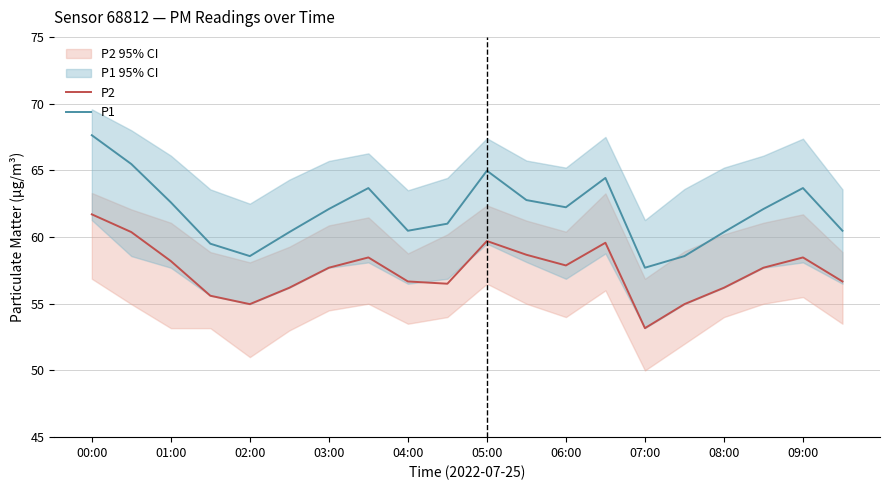

How many distinct data groups are displayed?

2